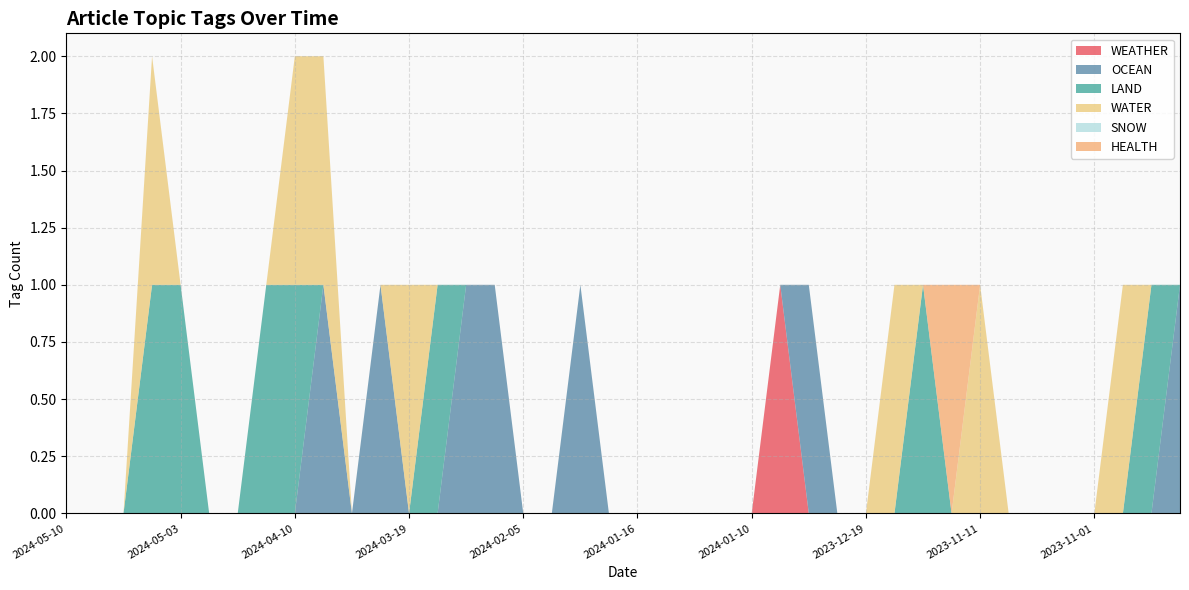

Reading left to right, what are all the values shown in this chart?

WEATHER: 2024-05-10=0	2024-05-09=0	2024-05-08=0	2024-05-07=0	2024-05-03=0	2024-04-25=0	2024-04-23=0	2024-04-19=0	2024-04-10=0	2024-04-07=0	2024-04-03=0	2024-03-29=0	2024-03-19=0	2024-03-05=0	2024-02-09=0	2024-02-09=0	2024-02-05=0	2024-01-30=0	2024-01-25=0	2024-01-16=0	2024-01-16=0	2024-01-12=0	2024-01-12=0	2024-01-10=0	2024-01-10=0	2024-01-05=1	2024-01-04=0	2024-01-03=0	2023-12-19=0	2023-11-29=0	2023-11-24=0	2023-11-15=0	2023-11-11=0	2023-11-05=0	2023-11-03=0	2023-11-02=0	2023-11-01=0	2023-10-29=0	2023-10-26=0	2023-10-26=0
OCEAN: 2024-05-10=0	2024-05-09=0	2024-05-08=0	2024-05-07=0	2024-05-03=0	2024-04-25=0	2024-04-23=0	2024-04-19=0	2024-04-10=0	2024-04-07=1	2024-04-03=0	2024-03-29=1	2024-03-19=0	2024-03-05=0	2024-02-09=1	2024-02-09=1	2024-02-05=0	2024-01-30=0	2024-01-25=1	2024-01-16=0	2024-01-16=0	2024-01-12=0	2024-01-12=0	2024-01-10=0	2024-01-10=0	2024-01-05=0	2024-01-04=1	2024-01-03=0	2023-12-19=0	2023-11-29=0	2023-11-24=0	2023-11-15=0	2023-11-11=0	2023-11-05=0	2023-11-03=0	2023-11-02=0	2023-11-01=0	2023-10-29=0	2023-10-26=0	2023-10-26=1
LAND: 2024-05-10=0	2024-05-09=0	2024-05-08=0	2024-05-07=1	2024-05-03=1	2024-04-25=0	2024-04-23=0	2024-04-19=1	2024-04-10=1	2024-04-07=0	2024-04-03=0	2024-03-29=0	2024-03-19=0	2024-03-05=1	2024-02-09=0	2024-02-09=0	2024-02-05=0	2024-01-30=0	2024-01-25=0	2024-01-16=0	2024-01-16=0	2024-01-12=0	2024-01-12=0	2024-01-10=0	2024-01-10=0	2024-01-05=0	2024-01-04=0	2024-01-03=0	2023-12-19=0	2023-11-29=0	2023-11-24=1	2023-11-15=0	2023-11-11=0	2023-11-05=0	2023-11-03=0	2023-11-02=0	2023-11-01=0	2023-10-29=0	2023-10-26=1	2023-10-26=0
WATER: 2024-05-10=0	2024-05-09=0	2024-05-08=0	2024-05-07=1	2024-05-03=0	2024-04-25=0	2024-04-23=0	2024-04-19=0	2024-04-10=1	2024-04-07=1	2024-04-03=0	2024-03-29=0	2024-03-19=1	2024-03-05=0	2024-02-09=0	2024-02-09=0	2024-02-05=0	2024-01-30=0	2024-01-25=0	2024-01-16=0	2024-01-16=0	2024-01-12=0	2024-01-12=0	2024-01-10=0	2024-01-10=0	2024-01-05=0	2024-01-04=0	2024-01-03=0	2023-12-19=0	2023-11-29=1	2023-11-24=0	2023-11-15=0	2023-11-11=1	2023-11-05=0	2023-11-03=0	2023-11-02=0	2023-11-01=0	2023-10-29=1	2023-10-26=0	2023-10-26=0
SNOW: 2024-05-10=0	2024-05-09=0	2024-05-08=0	2024-05-07=0	2024-05-03=0	2024-04-25=0	2024-04-23=0	2024-04-19=0	2024-04-10=0	2024-04-07=0	2024-04-03=0	2024-03-29=0	2024-03-19=0	2024-03-05=0	2024-02-09=0	2024-02-09=0	2024-02-05=0	2024-01-30=0	2024-01-25=0	2024-01-16=0	2024-01-16=0	2024-01-12=0	2024-01-12=0	2024-01-10=0	2024-01-10=0	2024-01-05=0	2024-01-04=0	2024-01-03=0	2023-12-19=0	2023-11-29=0	2023-11-24=0	2023-11-15=0	2023-11-11=0	2023-11-05=0	2023-11-03=0	2023-11-02=0	2023-11-01=0	2023-10-29=0	2023-10-26=0	2023-10-26=0
HEALTH: 2024-05-10=0	2024-05-09=0	2024-05-08=0	2024-05-07=0	2024-05-03=0	2024-04-25=0	2024-04-23=0	2024-04-19=0	2024-04-10=0	2024-04-07=0	2024-04-03=0	2024-03-29=0	2024-03-19=0	2024-03-05=0	2024-02-09=0	2024-02-09=0	2024-02-05=0	2024-01-30=0	2024-01-25=0	2024-01-16=0	2024-01-16=0	2024-01-12=0	2024-01-12=0	2024-01-10=0	2024-01-10=0	2024-01-05=0	2024-01-04=0	2024-01-03=0	2023-12-19=0	2023-11-29=0	2023-11-24=0	2023-11-15=1	2023-11-11=0	2023-11-05=0	2023-11-03=0	2023-11-02=0	2023-11-01=0	2023-10-29=0	2023-10-26=0	2023-10-26=0